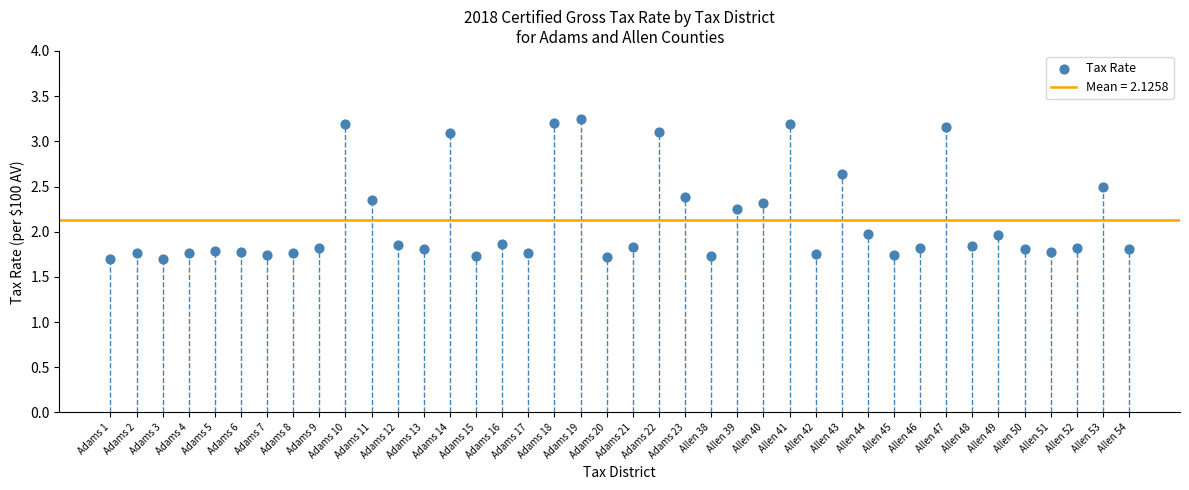

What is the range of Y values (max minus min)?

1.5